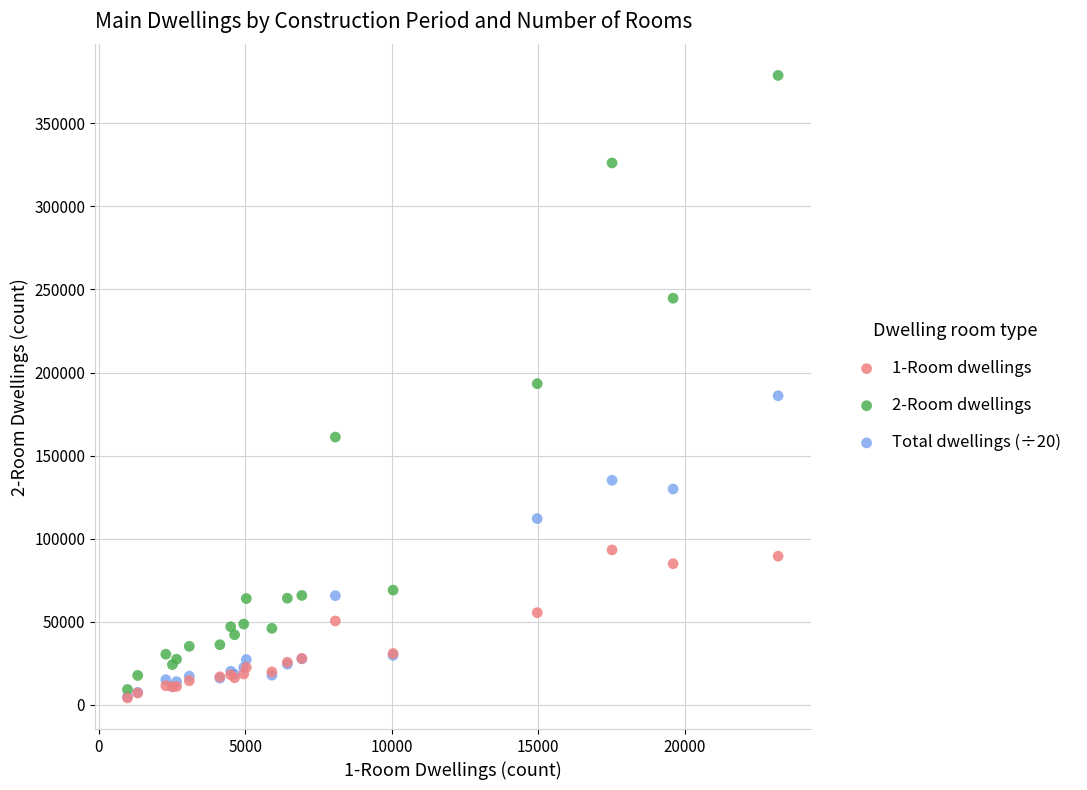

Which series has the largest Y range (max minus min)?

2-Room dwellings